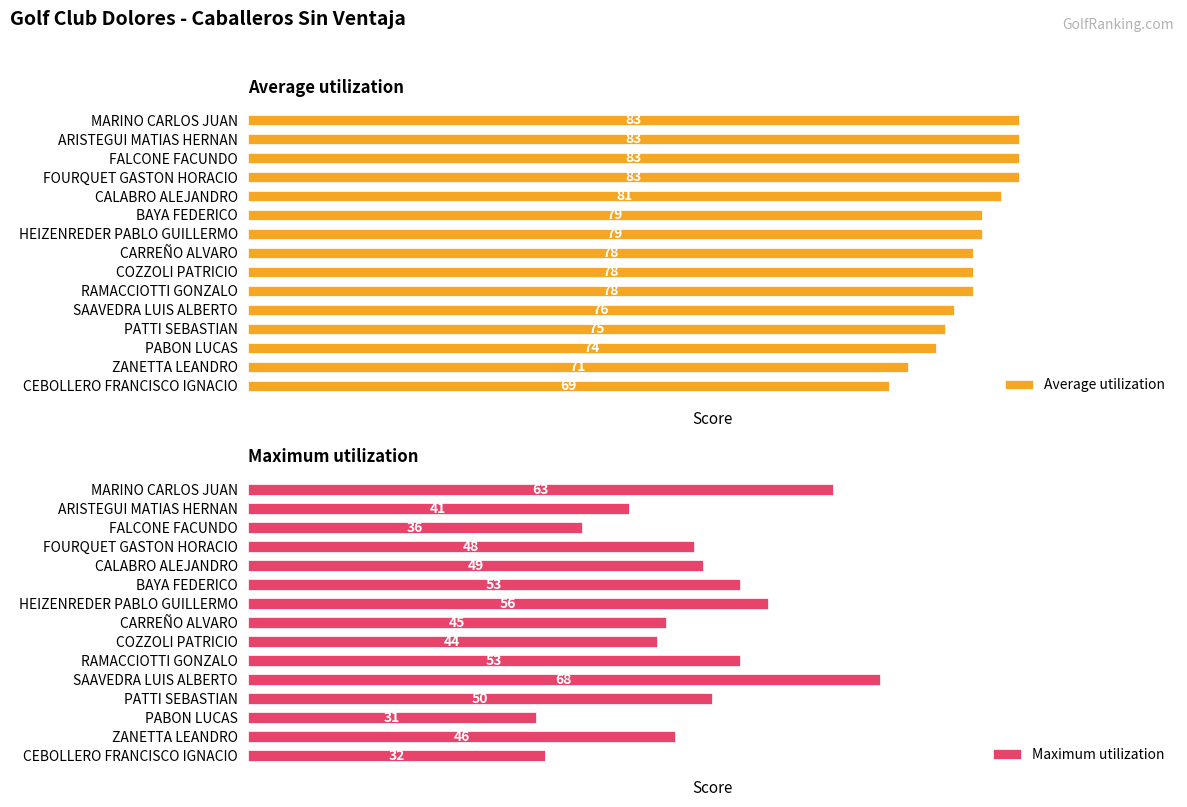

At which label is Average utilization closest to 76?

SAAVEDRA LUIS ALBERTO